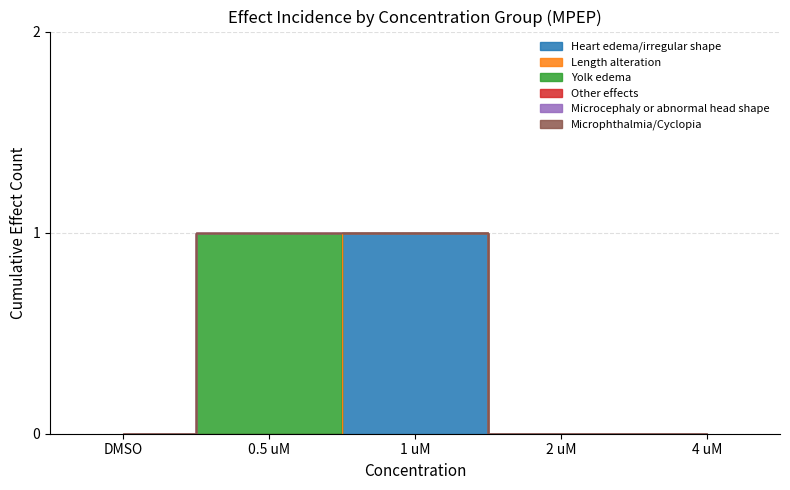

How many values in the Yolk edema series exceed 0?

1